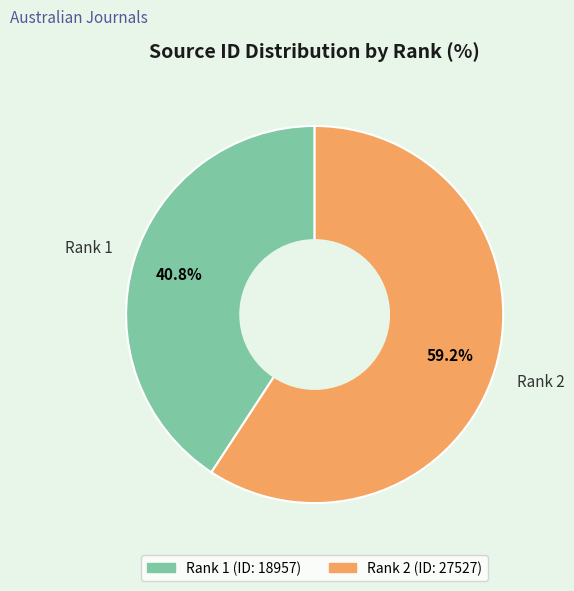

Which slice is the largest?

Rank 2